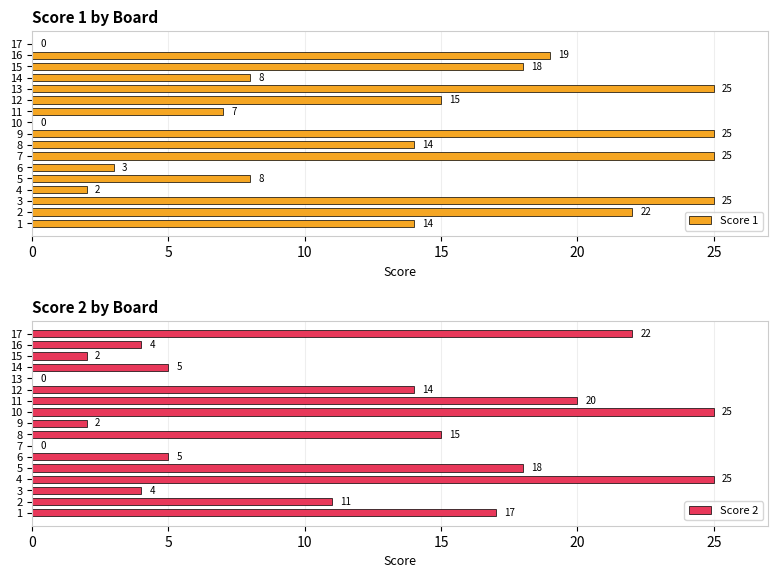

How many bars are there in total?

34